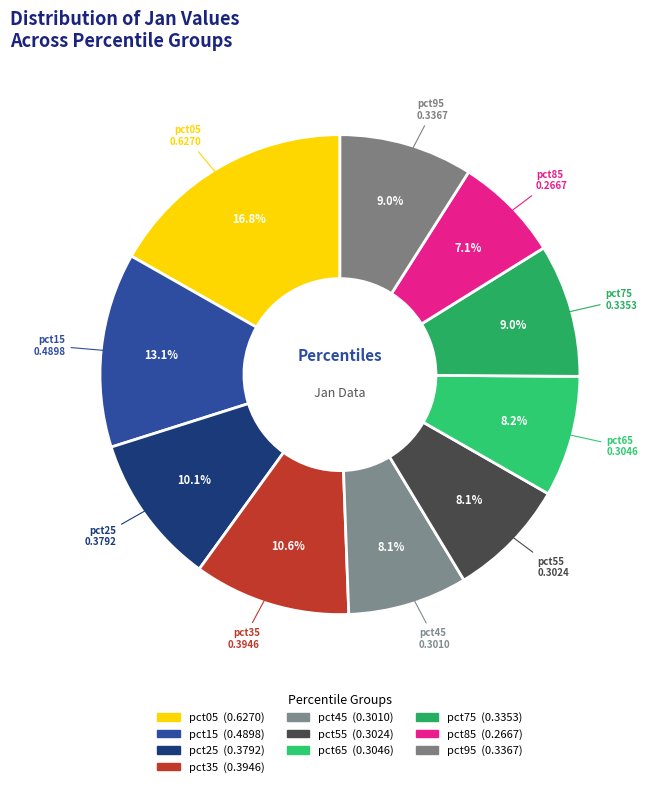

Is it true that pct35 is 11% of the pie?

True